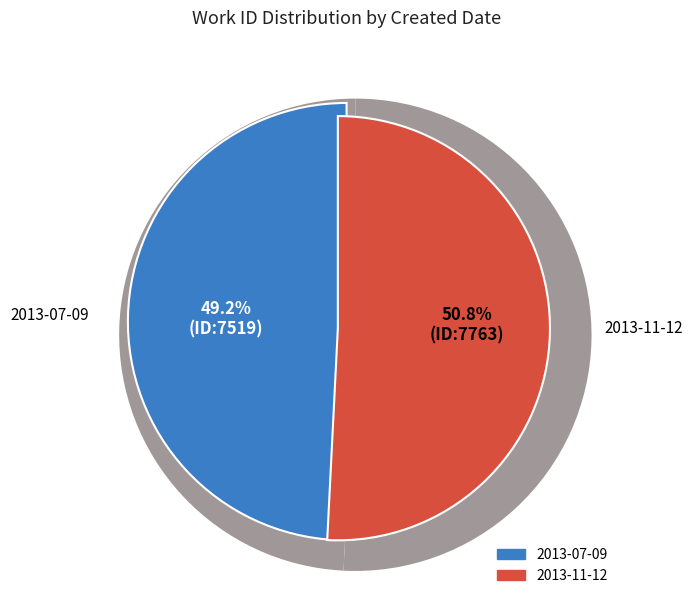

Approximately how many times larger is the value at 2013-11-12 compared to 2013-07-09?

1.0